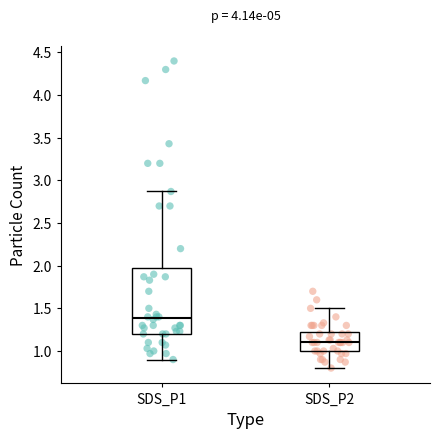

Which box's median line is the lowest?

SDS_P2